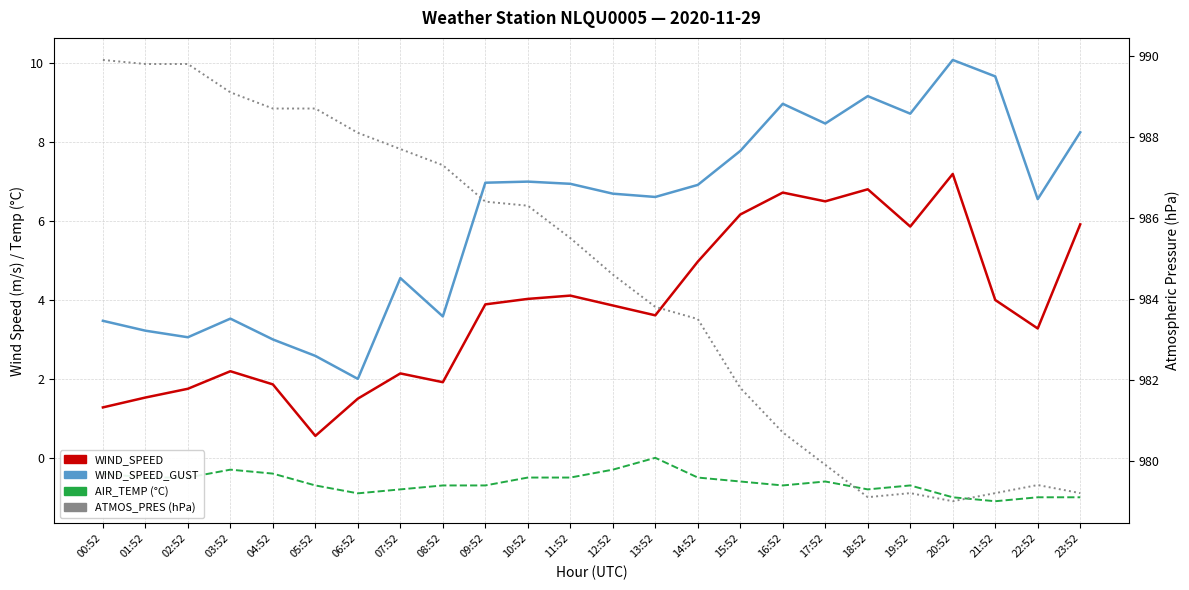

Does the chart display data point markers on the line(s)?

No